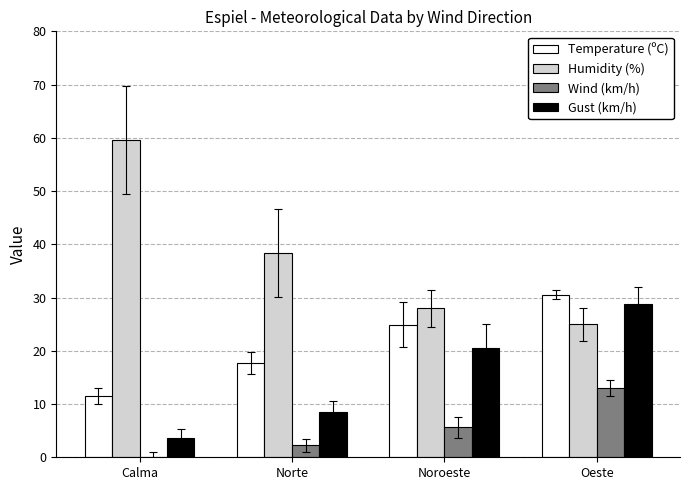

What is the total value across all series at Oeste?

97.3